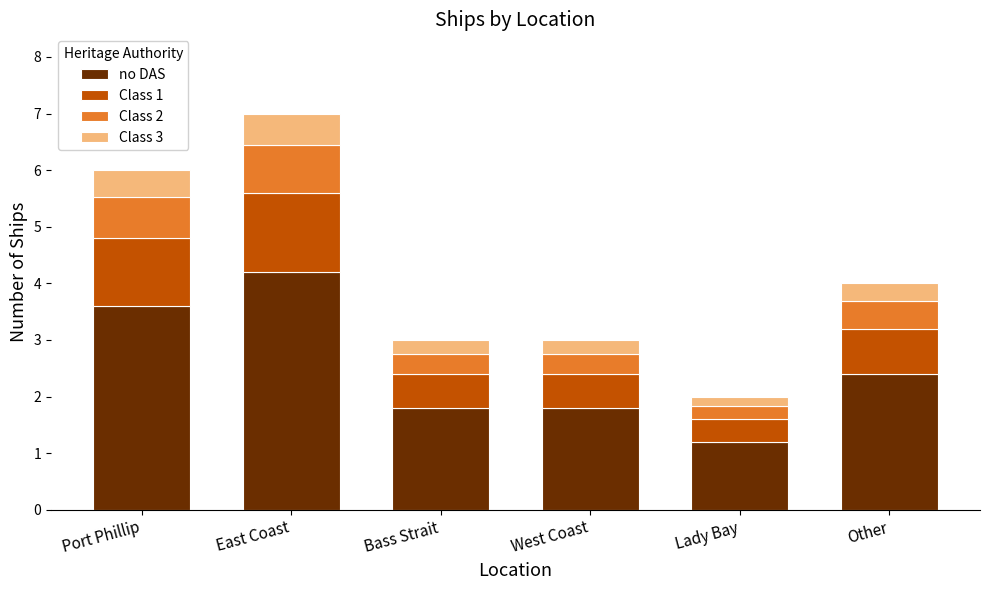

True or false: no DAS has a value of 1.8 at Lady Bay.

False